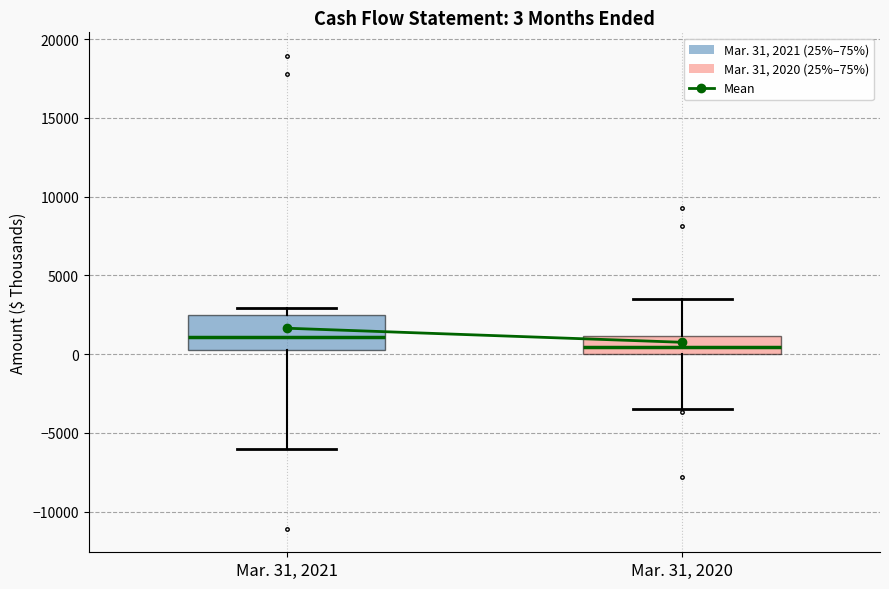

Which box is the tallest, from its lower edge to its upper edge?

Mar. 31, 2021